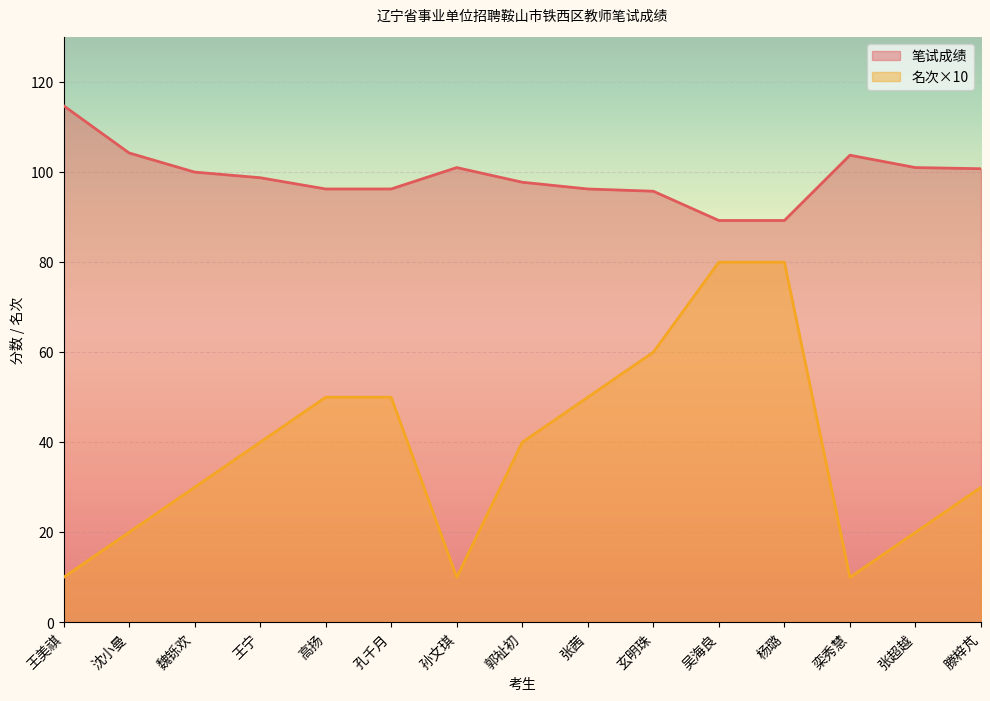

True or false: 名次 has more than 0 interior local peaks.

False